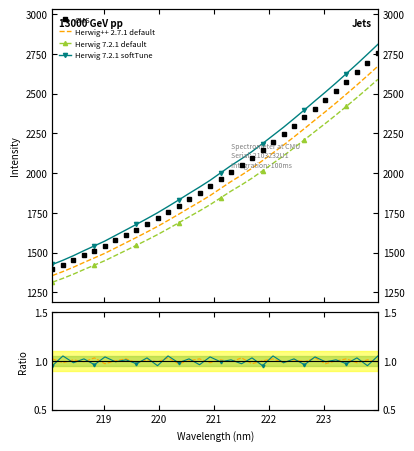

Does the chart have visible grid lines?

No